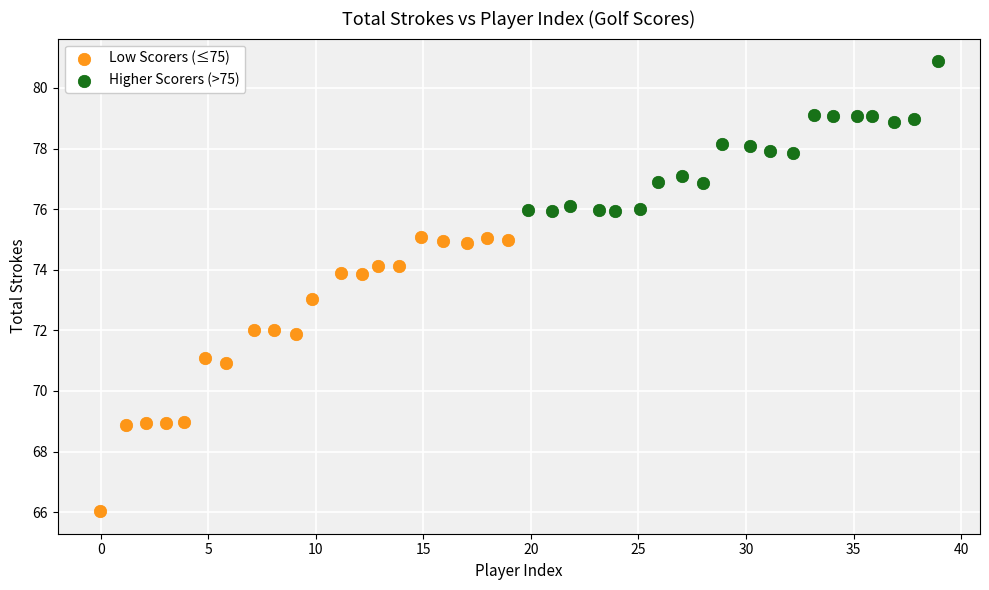

Which series contains the lowest Y value?

Low Scorers (≤75)